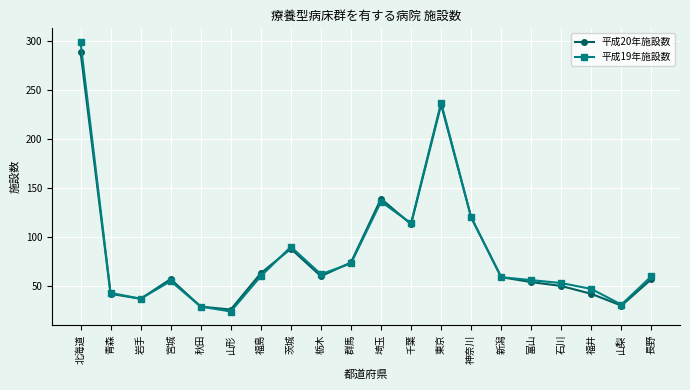

Which series ends up on top after the final intersection of 平成19年施設数 and 平成20年施設数?

平成19年施設数